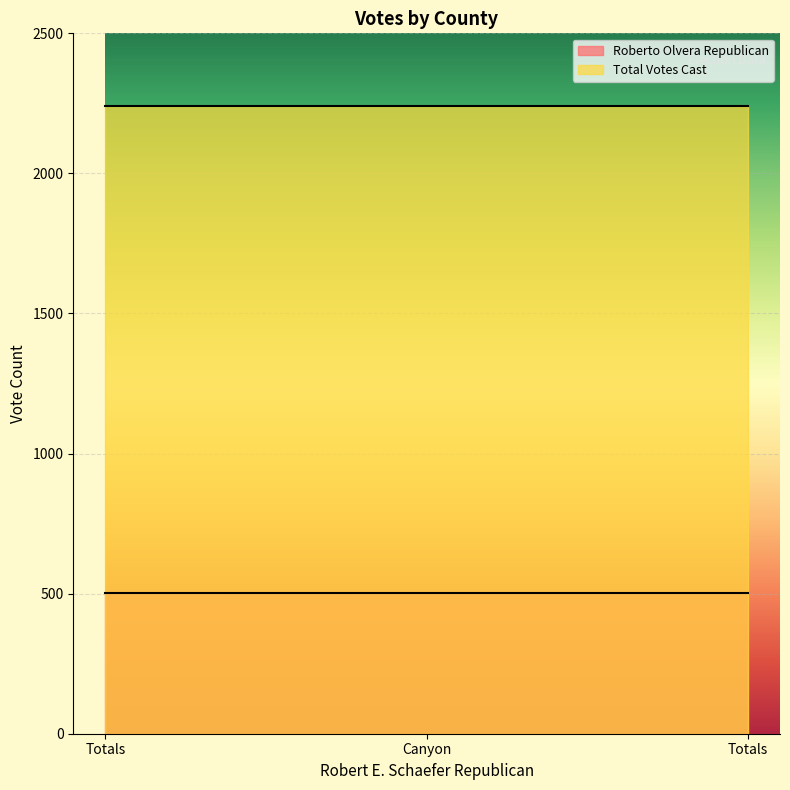

What is the spread (max minus min) of values at Canyon?

1739